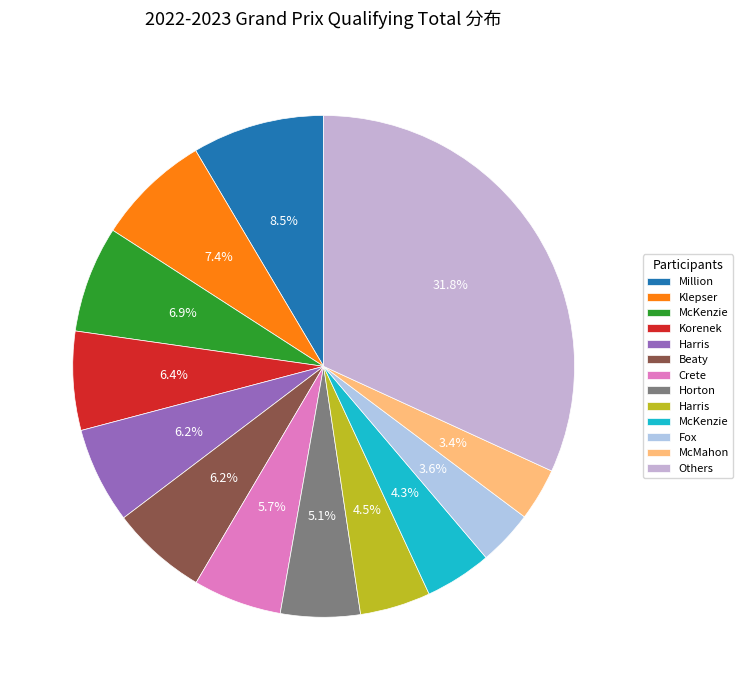

Is there a majority slice in this chart?

No